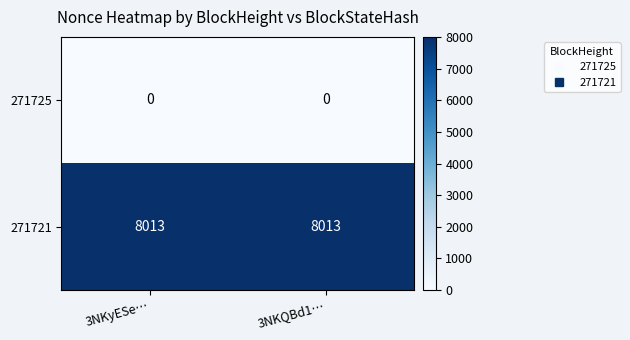

Count the number of categories in the chart.

2